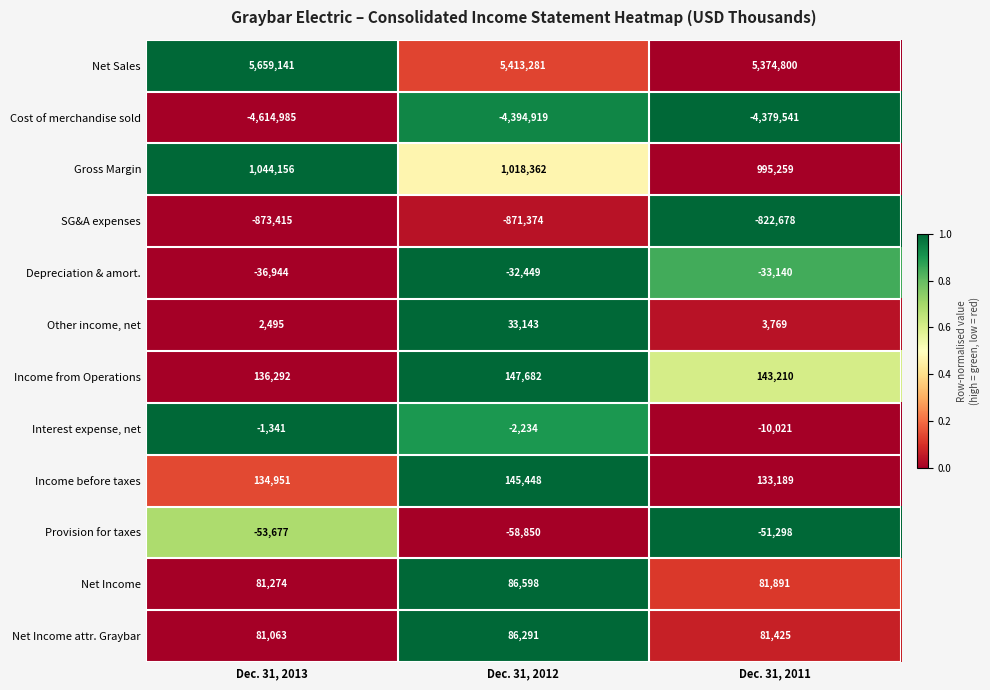

At which category is the sum across all series the highest?

Dec. 31, 2012